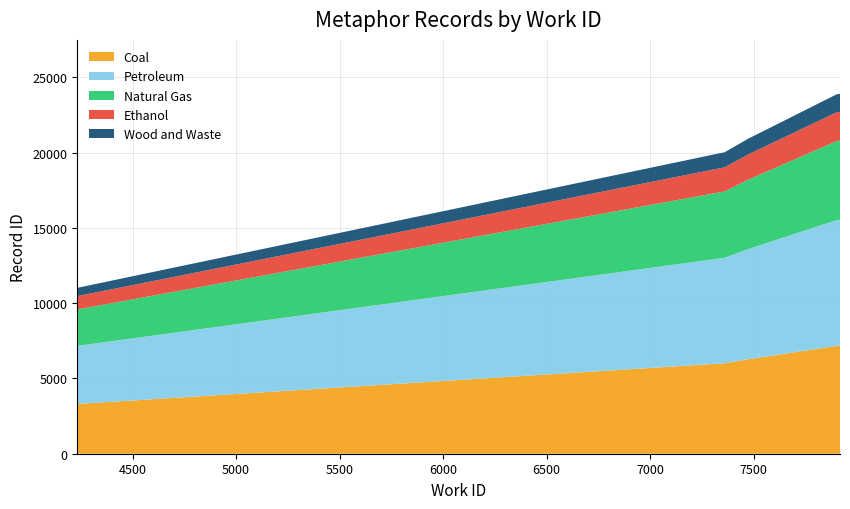

What is the difference between the maximum and minimum values in the Coal series?

3866.1